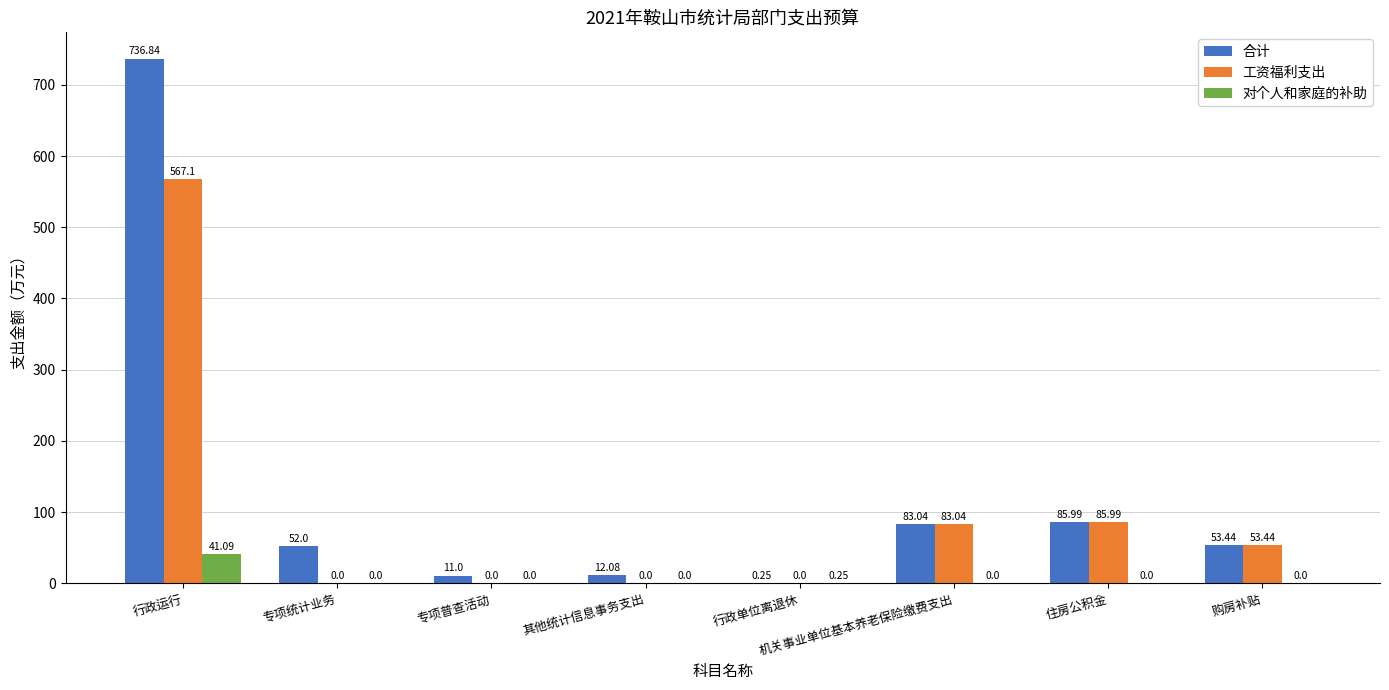

At which label does 对个人和家庭的补助 reach its peak?

行政运行